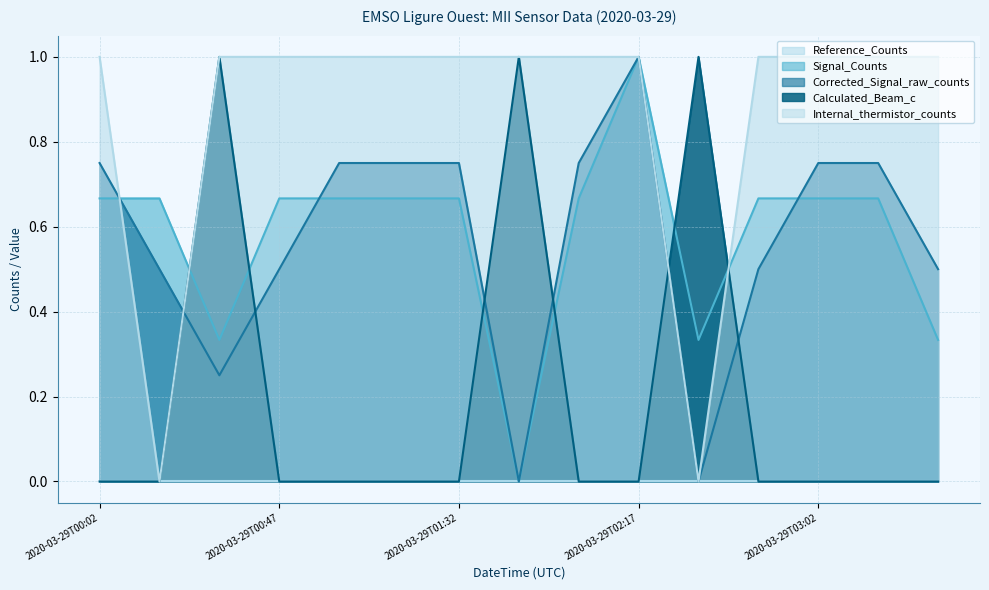

How many categories are shown in the chart?

15